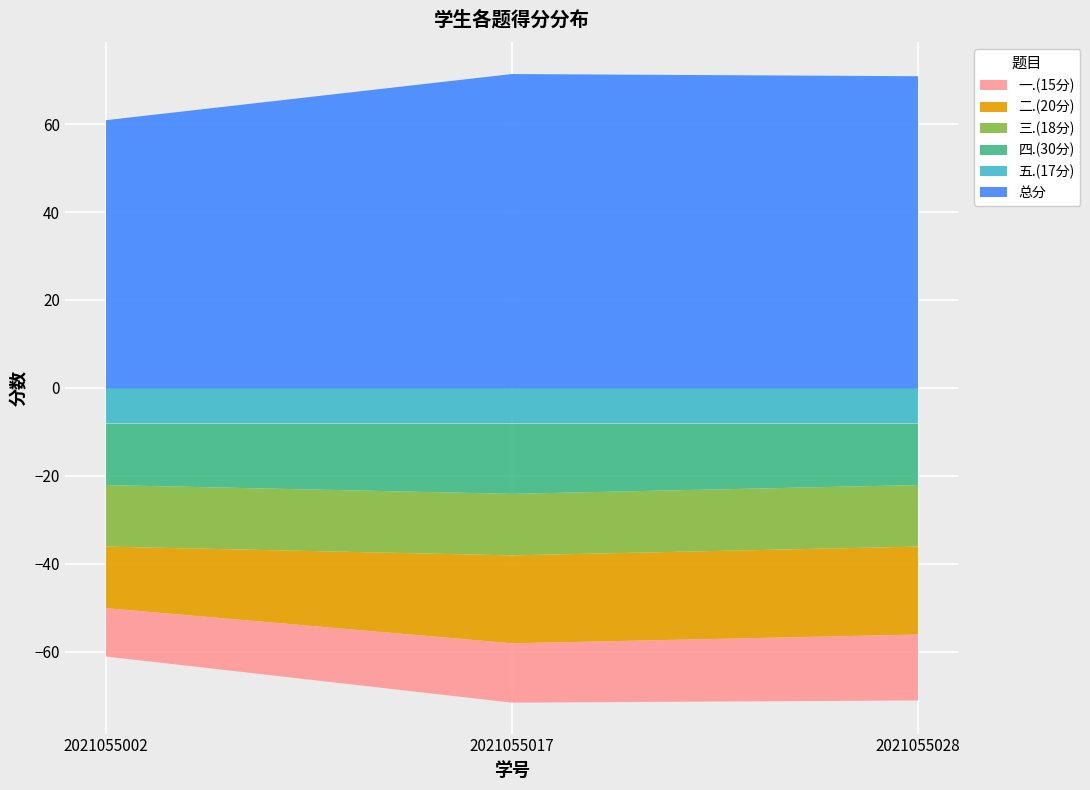

What is the difference between the highest and lowest values at 2021055028?

63.0